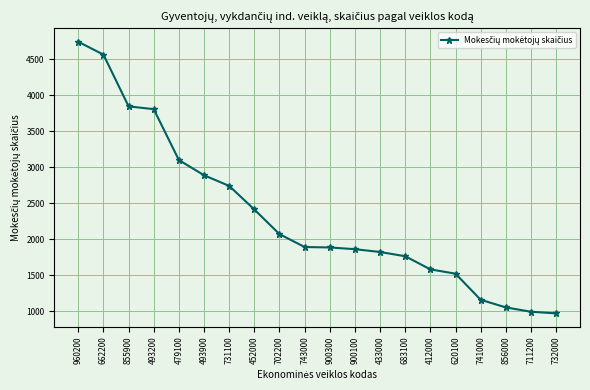

Between 452000 and 493900, which is larger?

493900